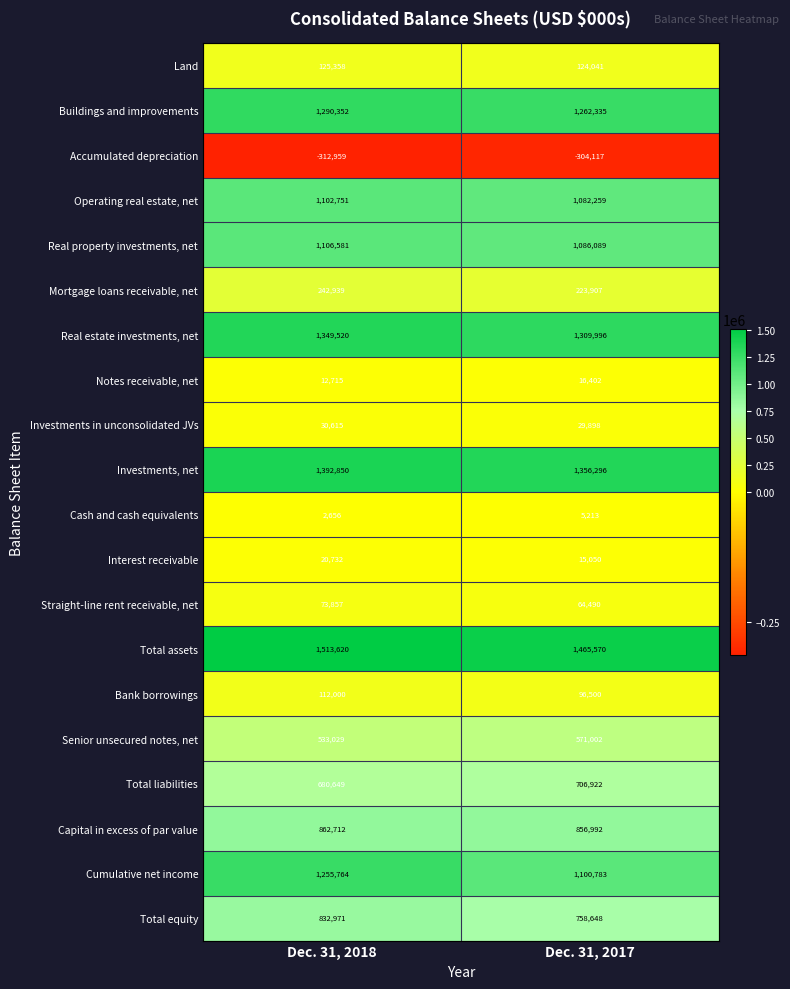

What is the maximum value shown in the chart?

1513620